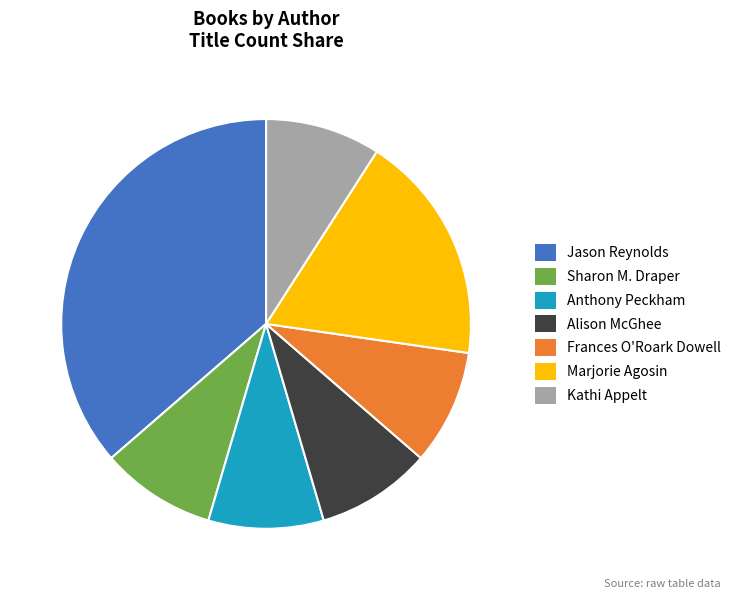

True or false: Jason Reynolds accounts for 36% of the total.

True